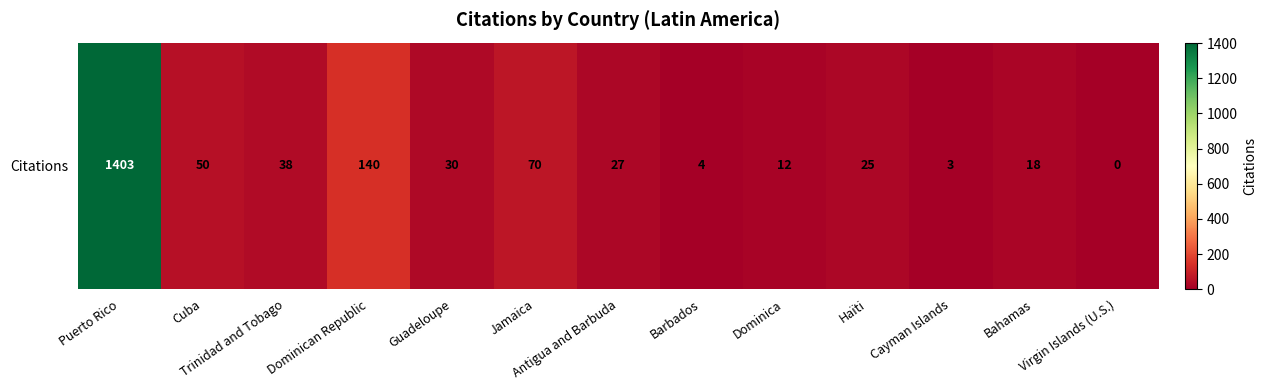

How many values exceed 27?

6